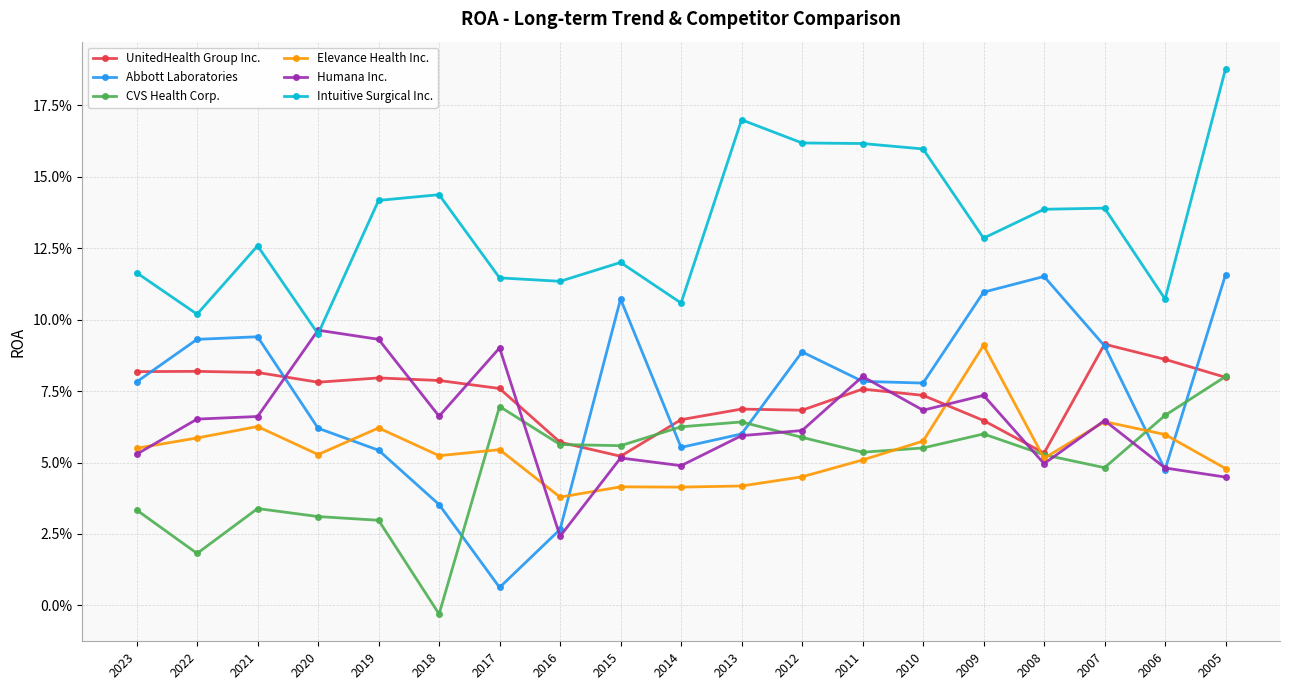

Which series changed the most between 2023 and 2017?

Abbott Laboratories